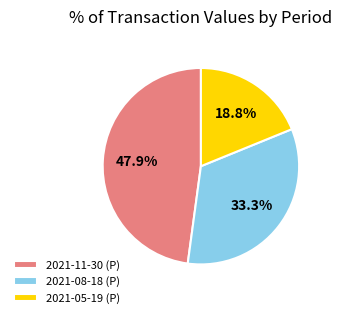

Which category has the biggest portion of the pie?

2021-11-30 (P)